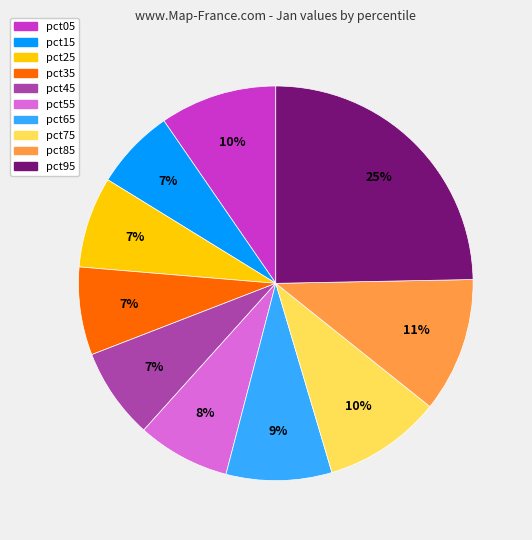

Is pct75 the majority of the pie?

No